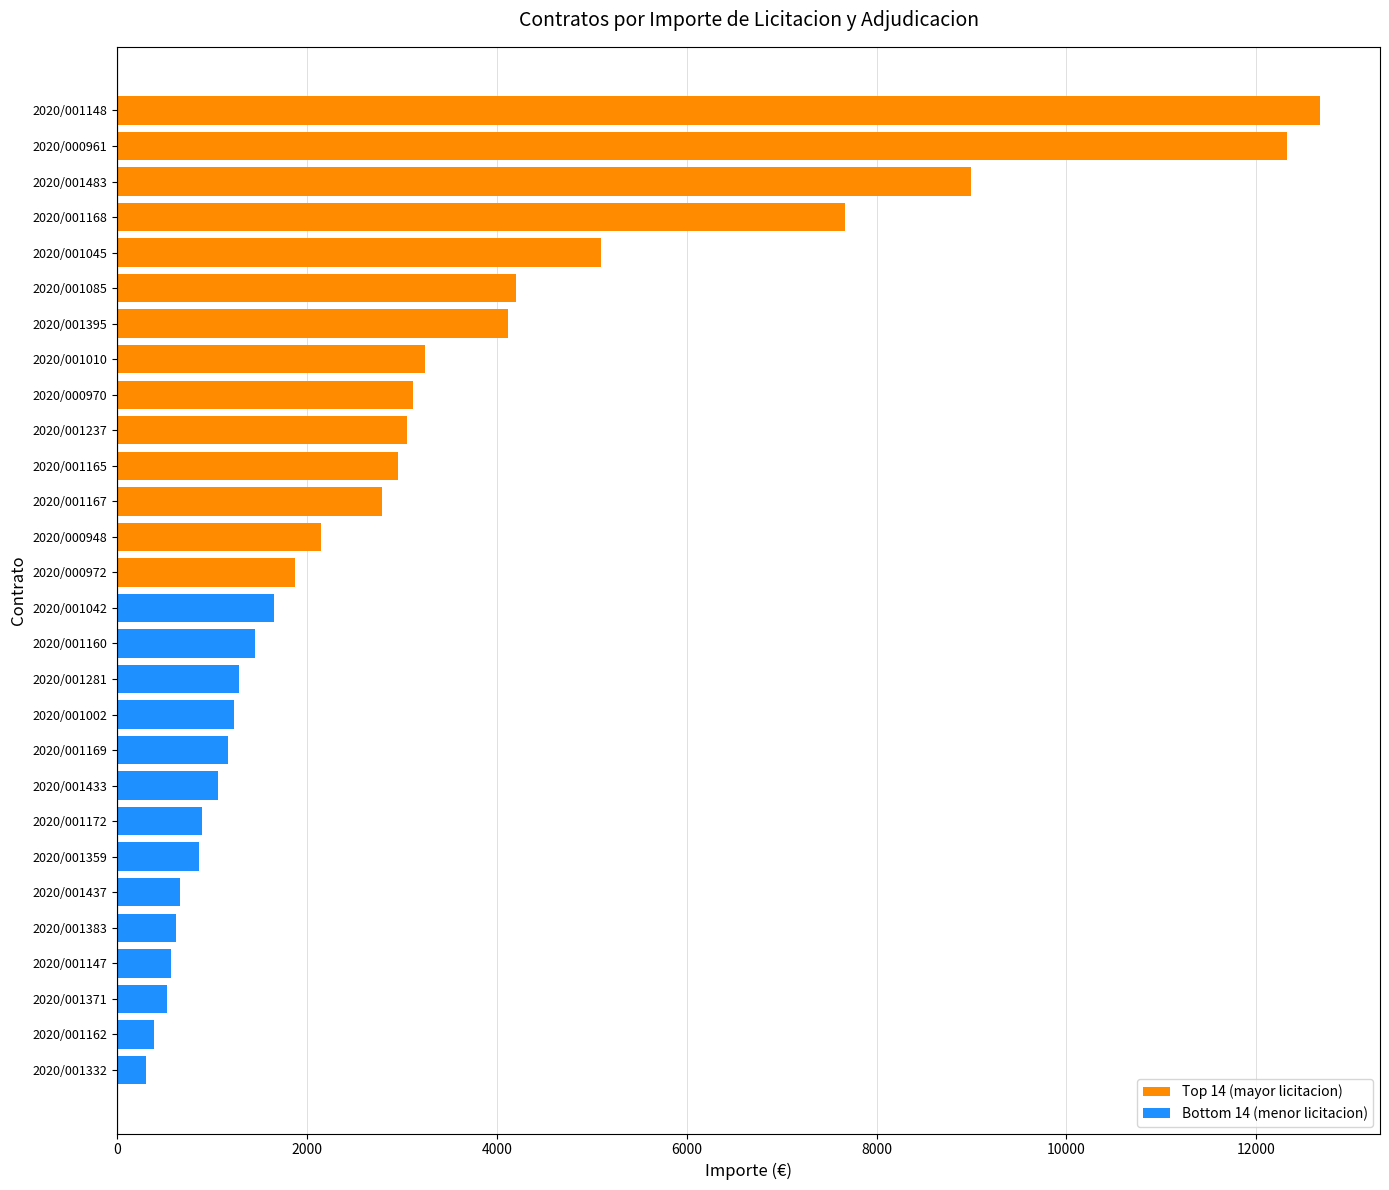

Rank the series at 4000 from lowest to highest value.

Bottom 14 (menor licitacion), Top 14 (mayor licitacion)